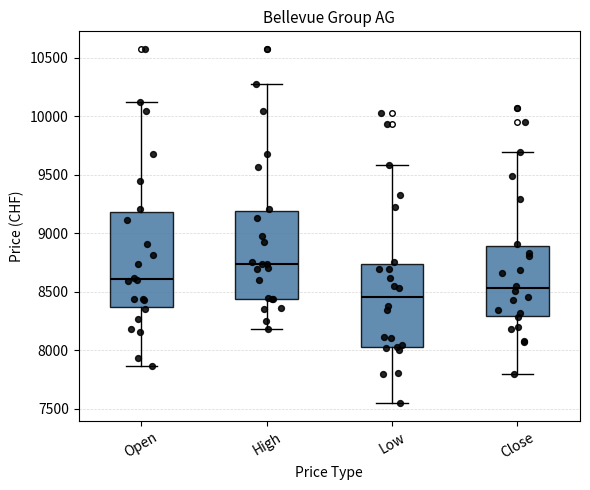

Which box has the highest median line?

High